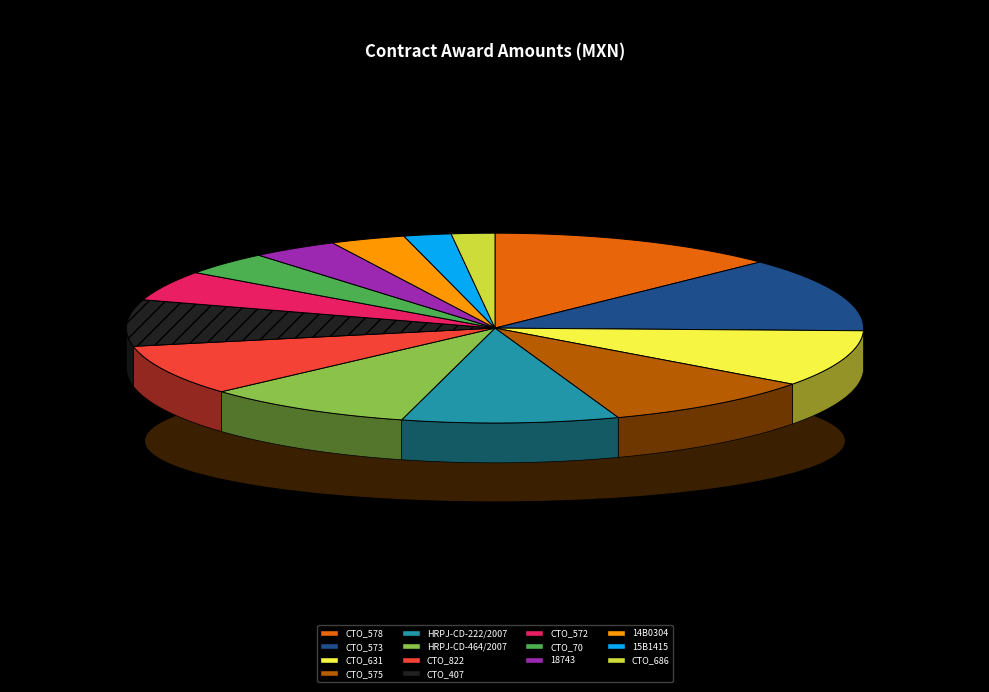

Do HRPJ-CD-222/2007 and CTO_578 together represent more than half of the pie?

No